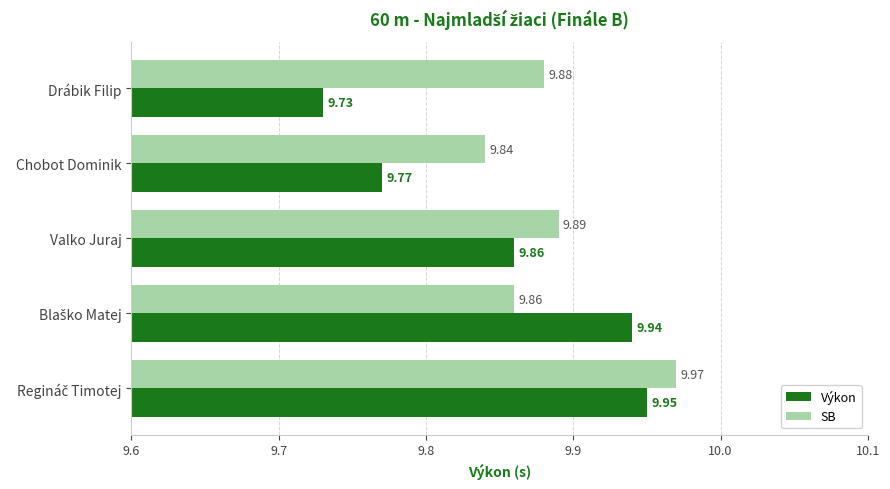

Where is SB nearest to the value 9?

Chobot Dominik